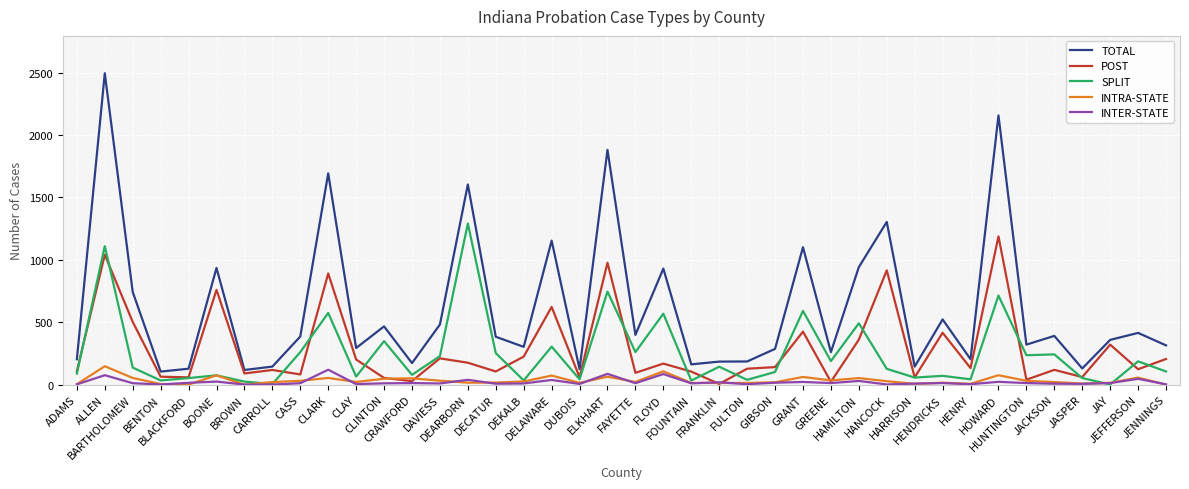

Which series has the largest range (max minus min)?

TOTAL